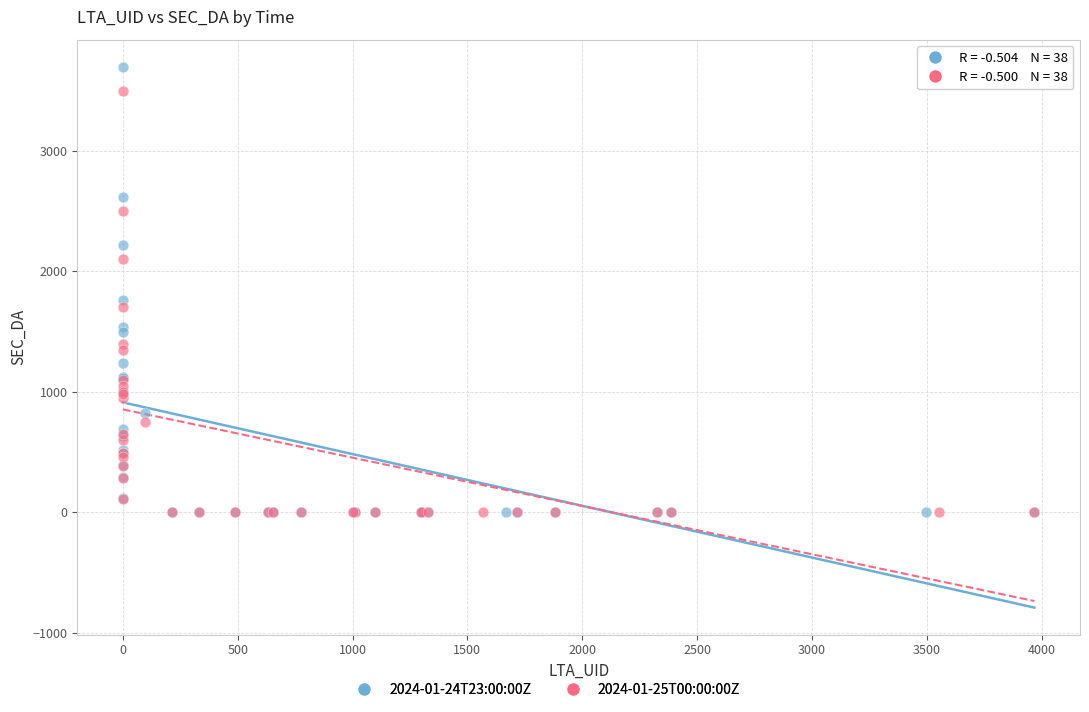

Which series has the widest spread of Y values?

2024-01-24T23:00:00Z